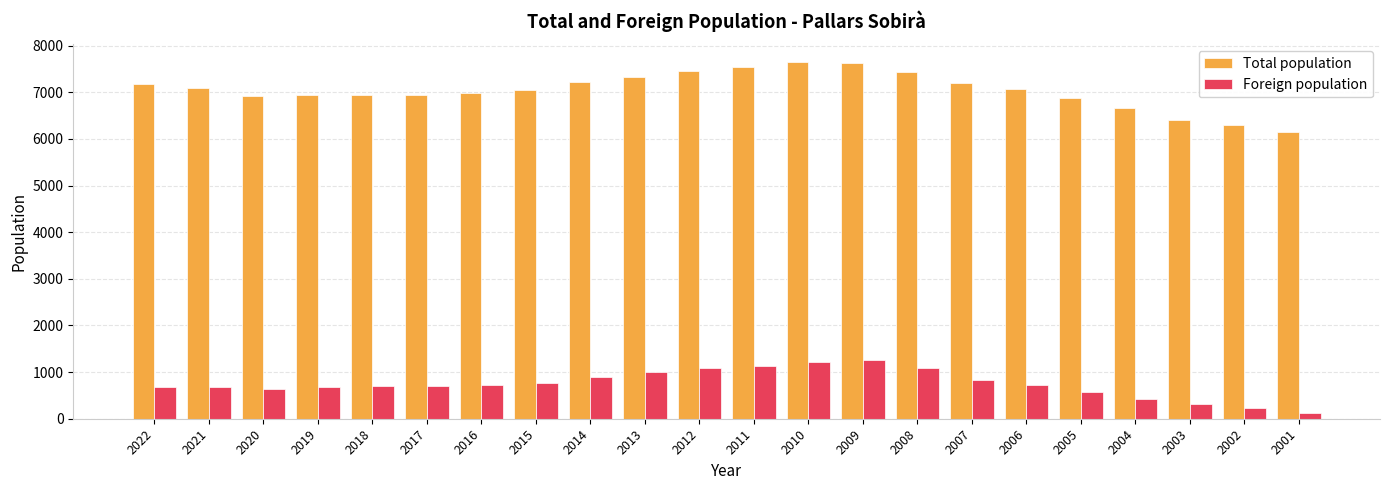

What is the minimum value for Foreign population?

119